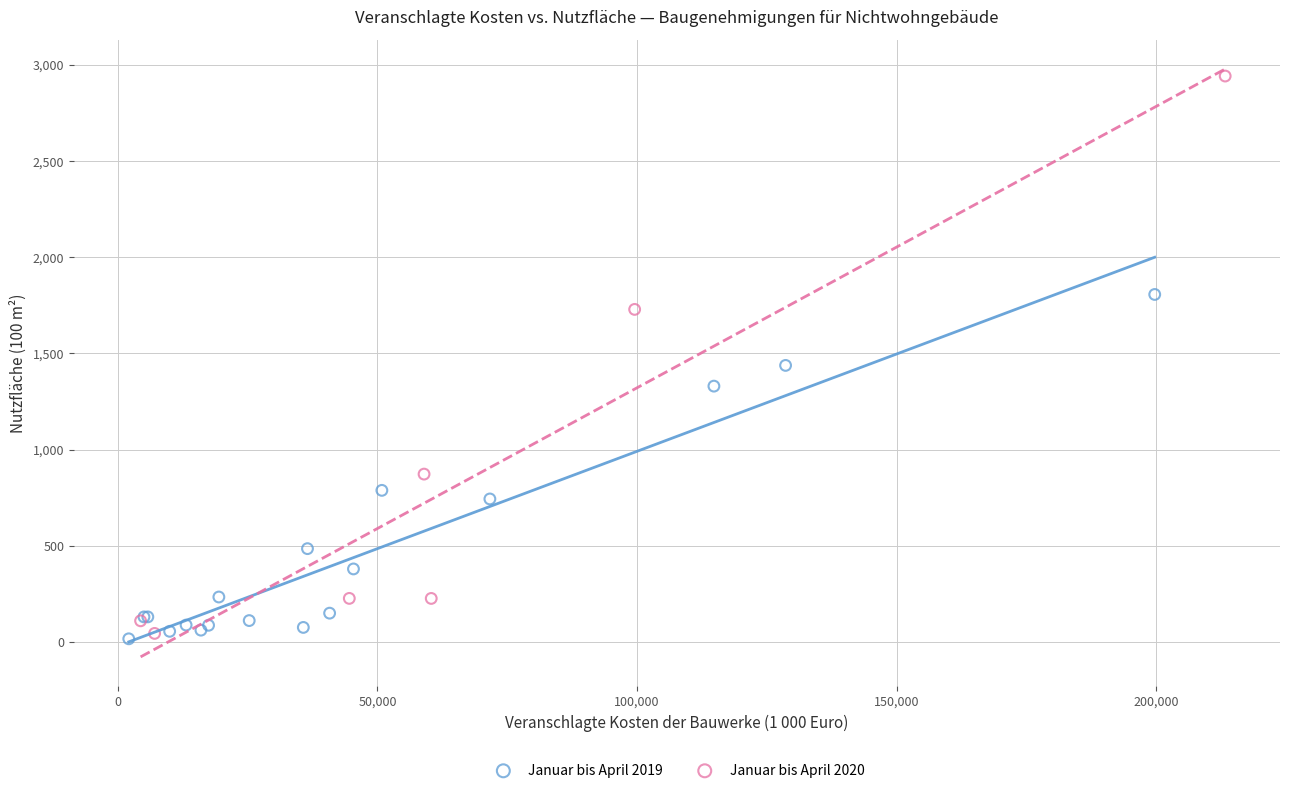

Which series contains the highest Y value?

Januar bis April 2020